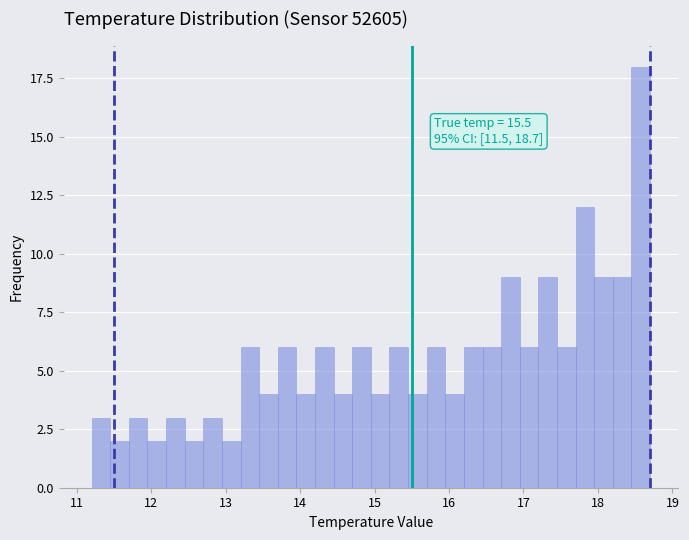

Read against the x-axis, roughly where is the centre of the tallest bar?

18.6